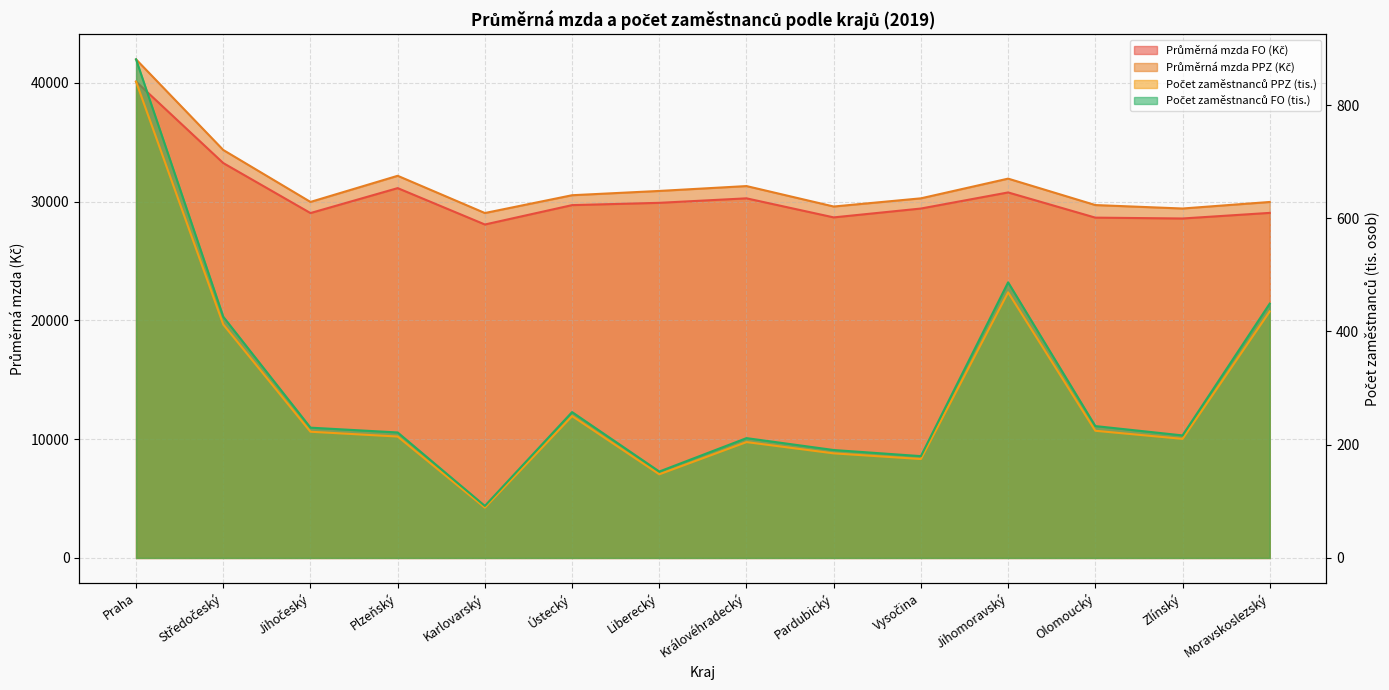

What is the difference between the maximum and second lowest values in the Průměrná mzda FO (Kč) series?

11520.0